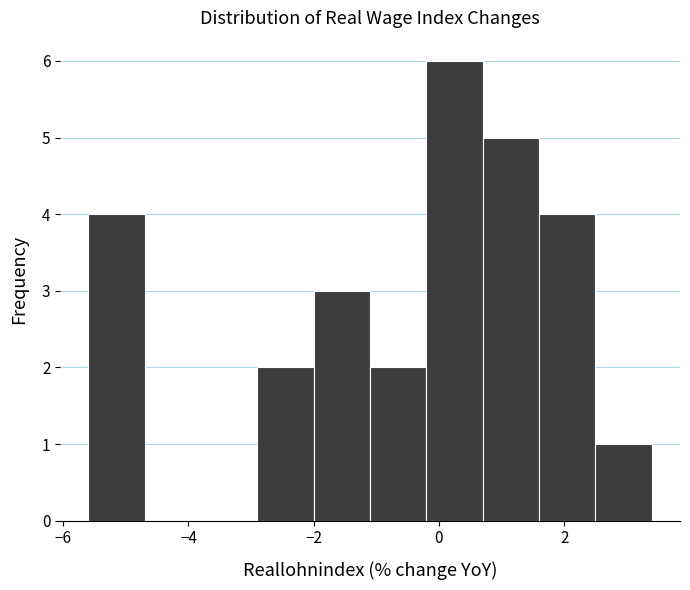

How tall is the bar that spans -2.9 to -2.0 on the x-axis? Neither the bar edges nor the heights are printed on the chart, so give them approximately, as read against the axes.

2